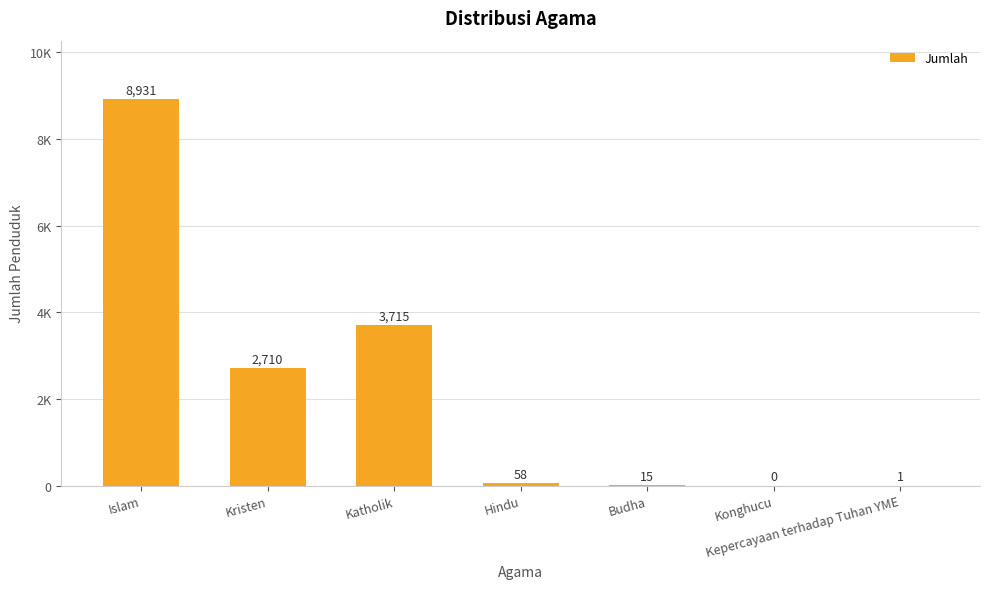

Where does the data first go above 58?

Islam